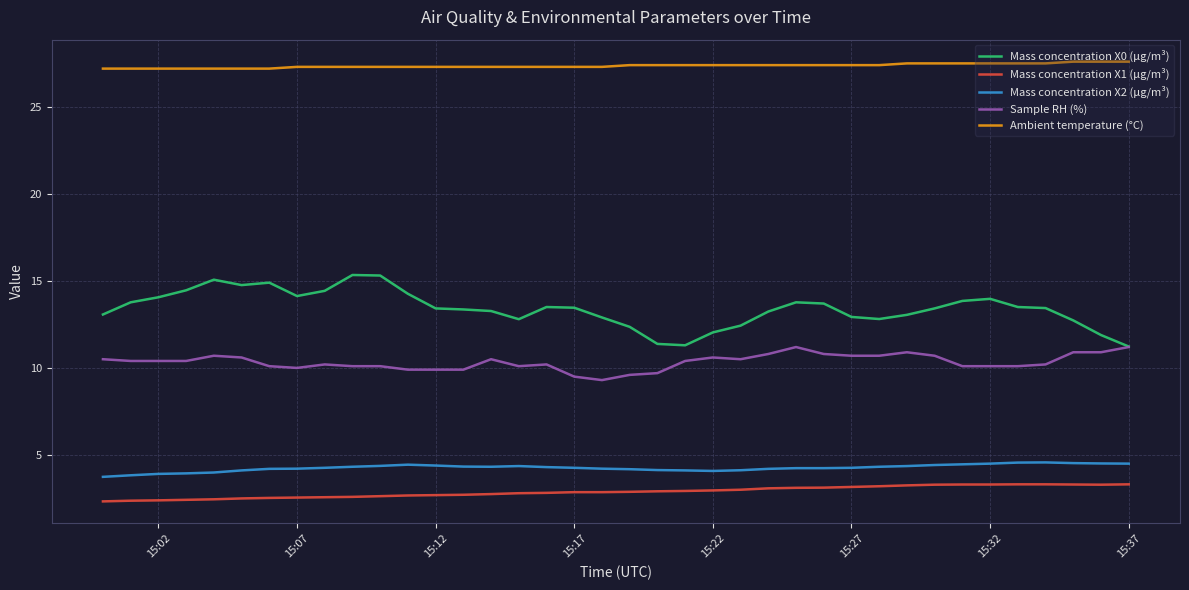

Rank the series by their maximum value, from lowest to highest.

Mass concentration X1 (μg/m³), Mass concentration X2 (μg/m³), Sample RH (%), Mass concentration X0 (μg/m³), Ambient temperature (°C)